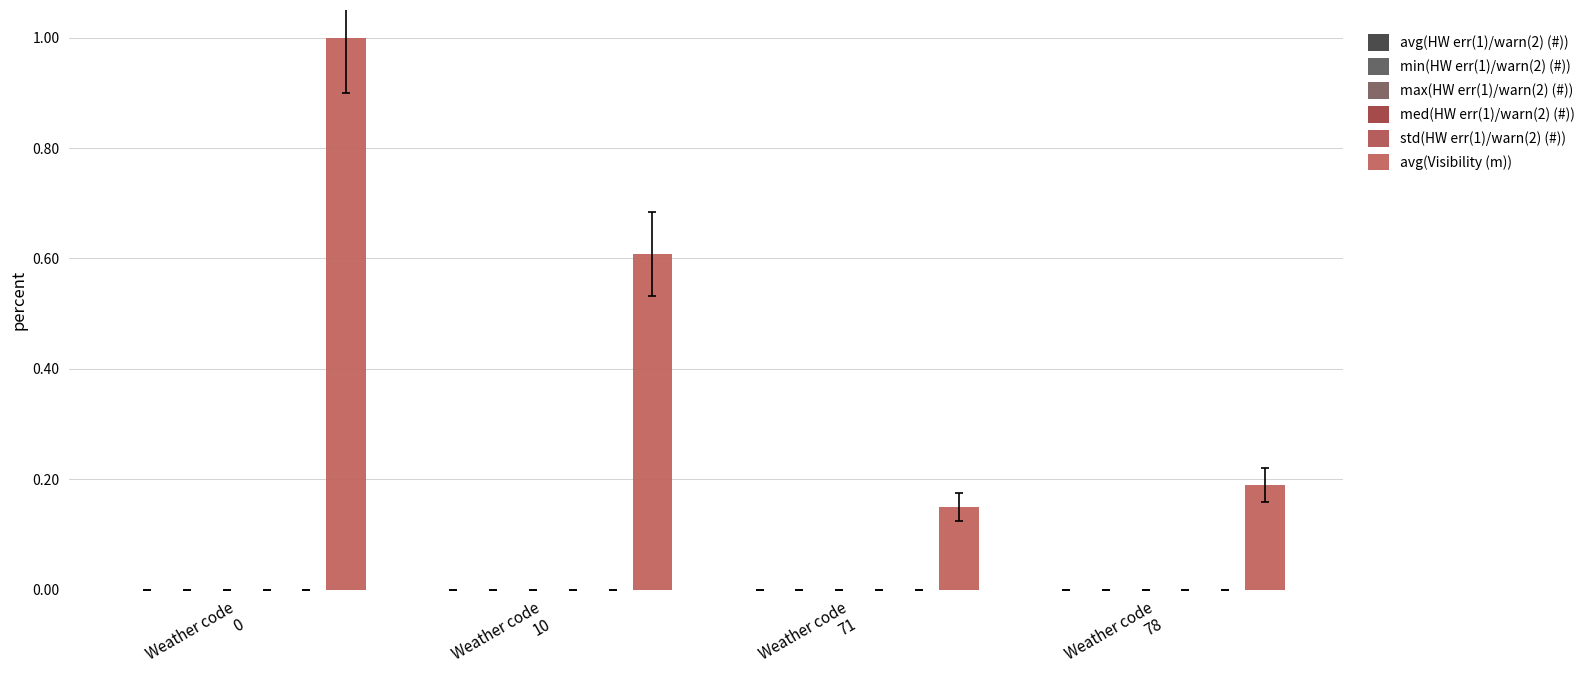

Is it true that min(HW err(1)/warn(2) (#)) equals 0.0 at Weather code
78?

True